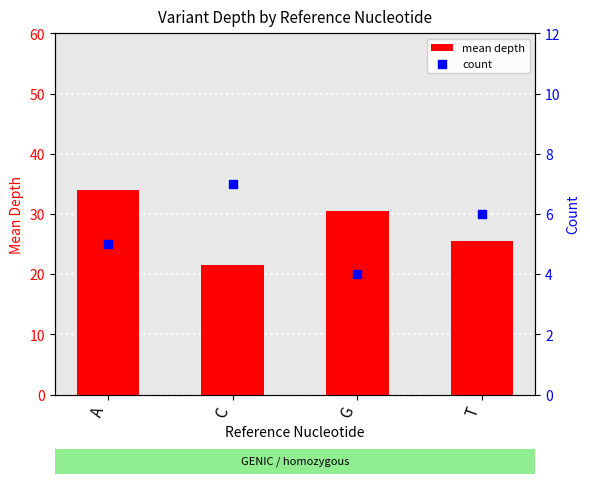

Which series has the largest total across all categories?

mean depth